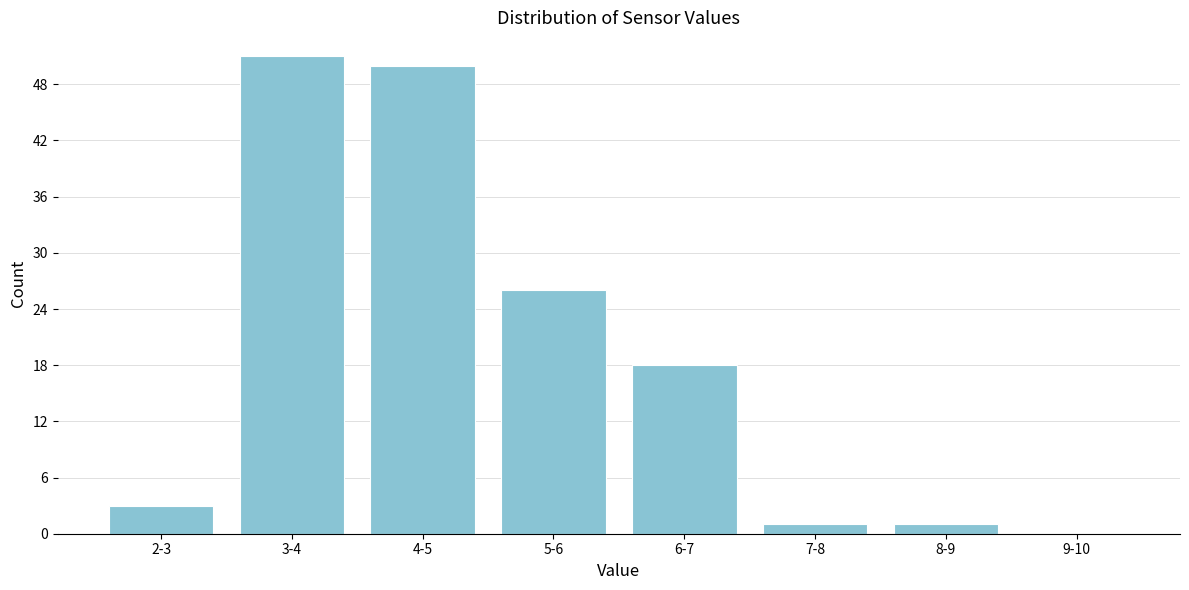

Reading left to right, extract all data points from this chart.

2-3=3	3-4=51	4-5=50	5-6=26	6-7=18	7-8=1	8-9=1	9-10=0